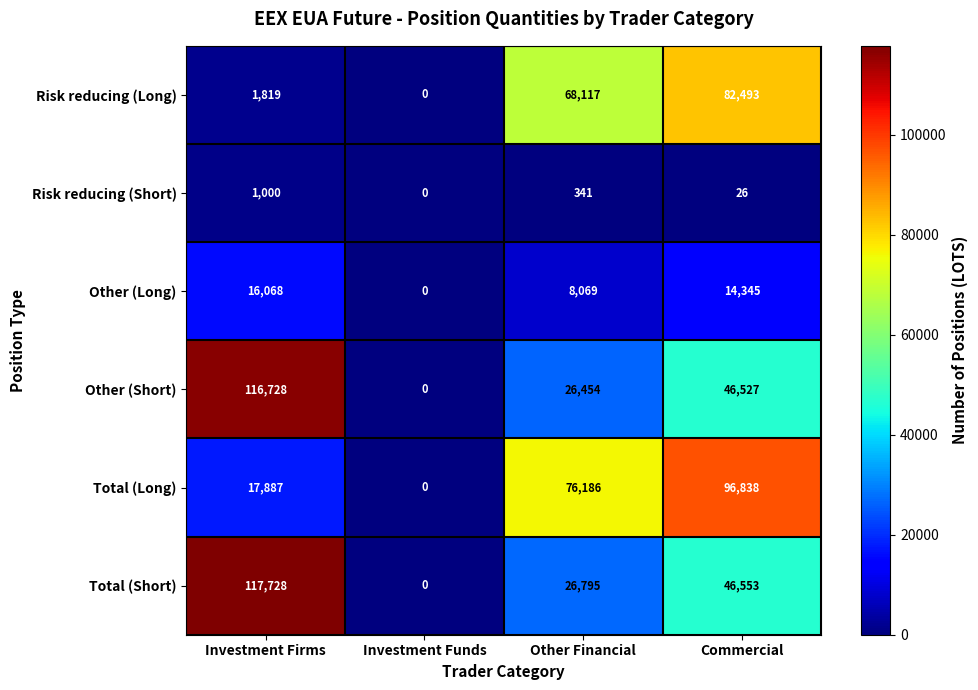

At which label is Total (Long) closest to 48419?

Other Financial